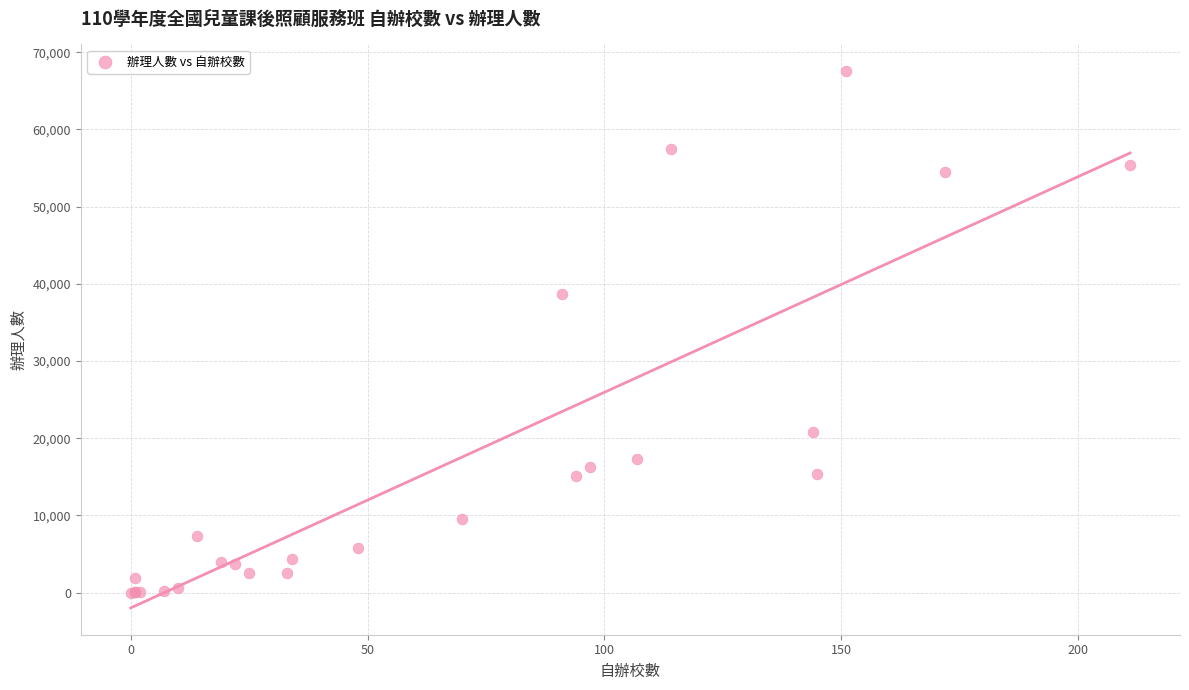

What Y value in the scatter plot is closest to 33770?

38670